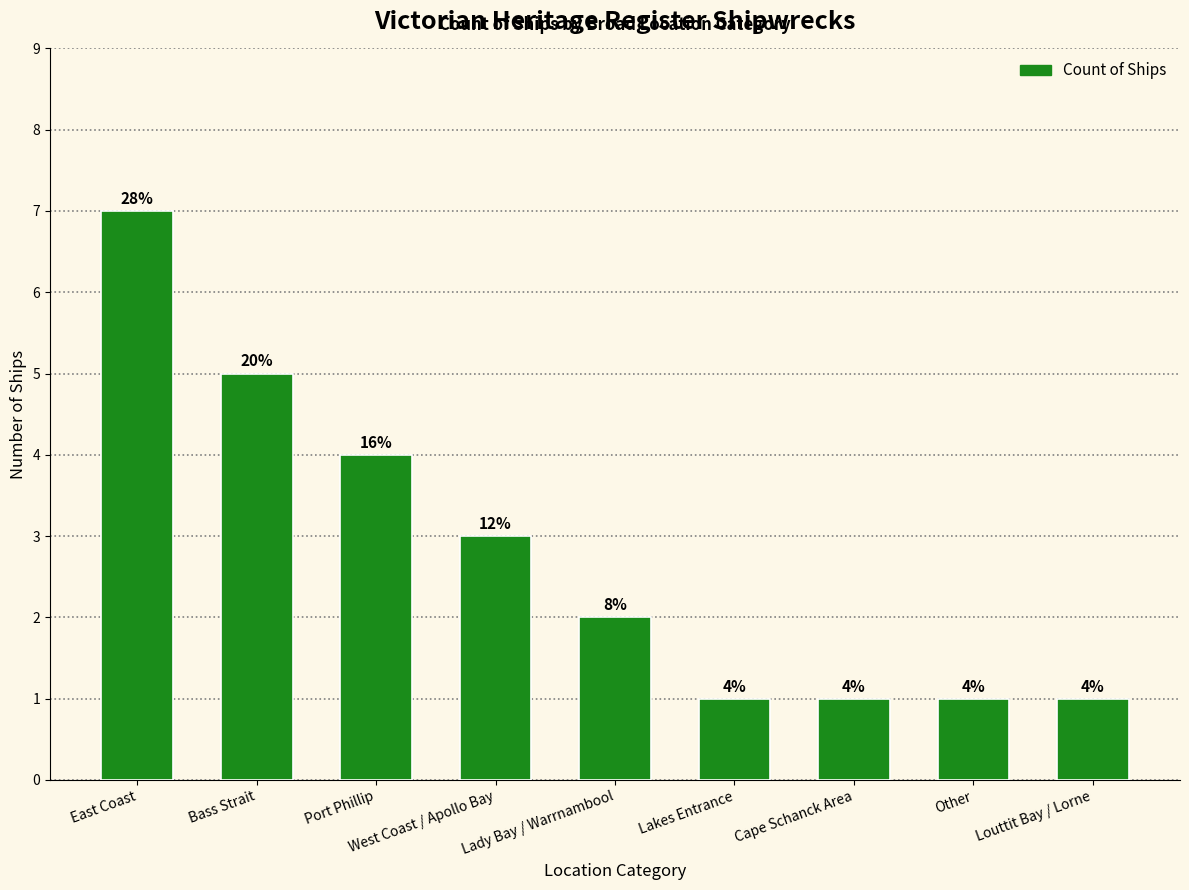

Does the chart contain any negative values?

No